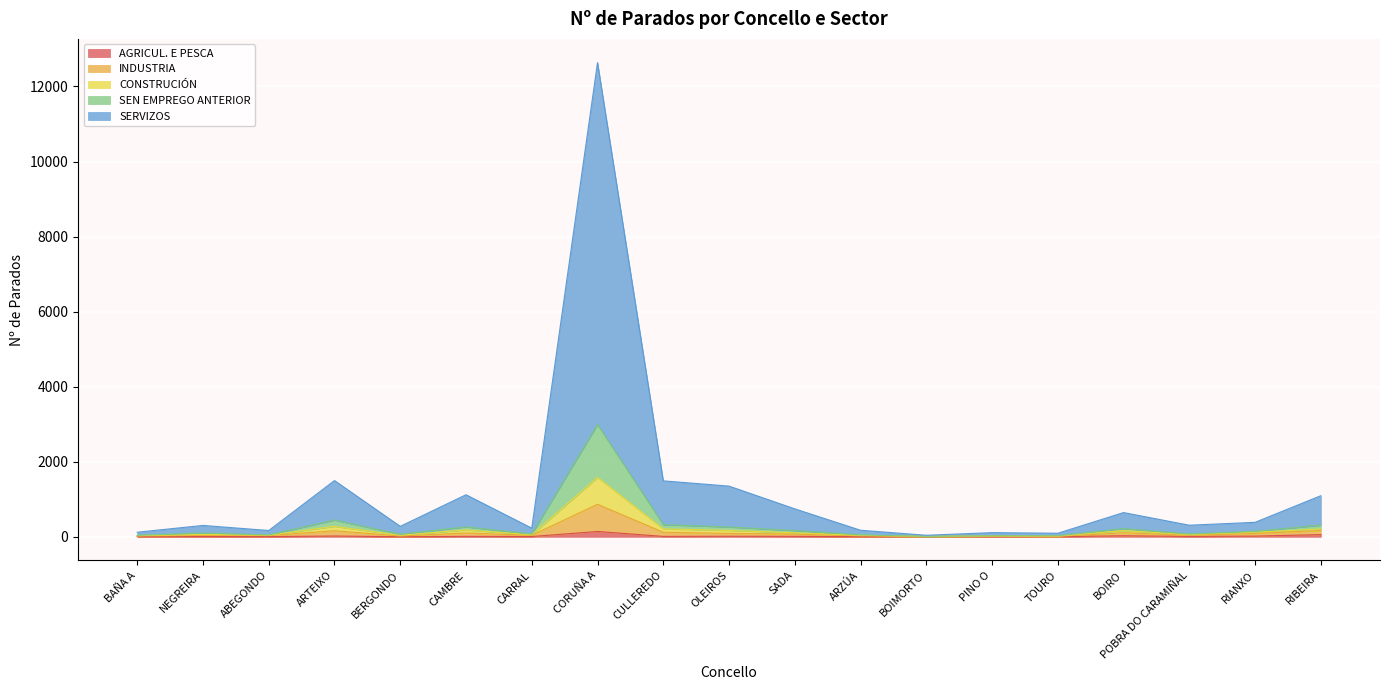

At which label does INDUSTRIA reach its minimum?

BOIMORTO